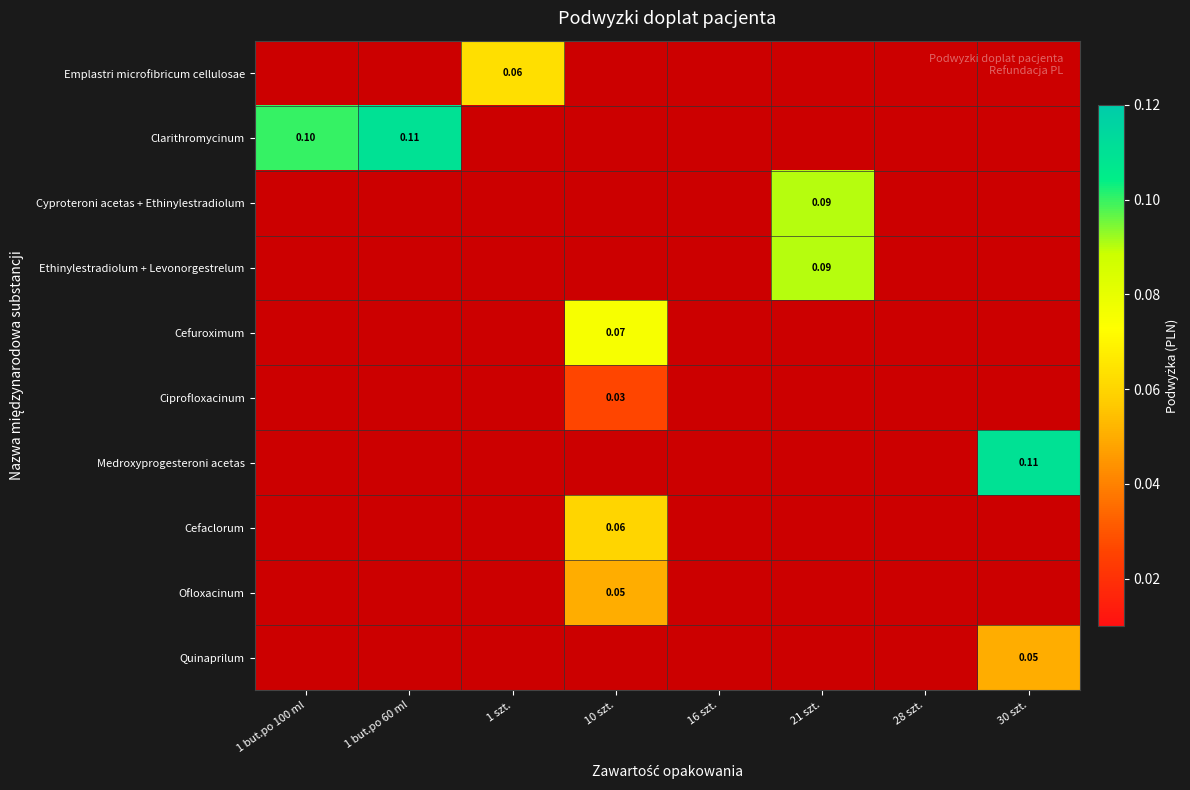

Is the value of Medroxyprogesteroni acetas at 30 szt. greater than the value of Ethinylestradiolum + Levonorgestrelum at 1 but.po 60 ml?

No